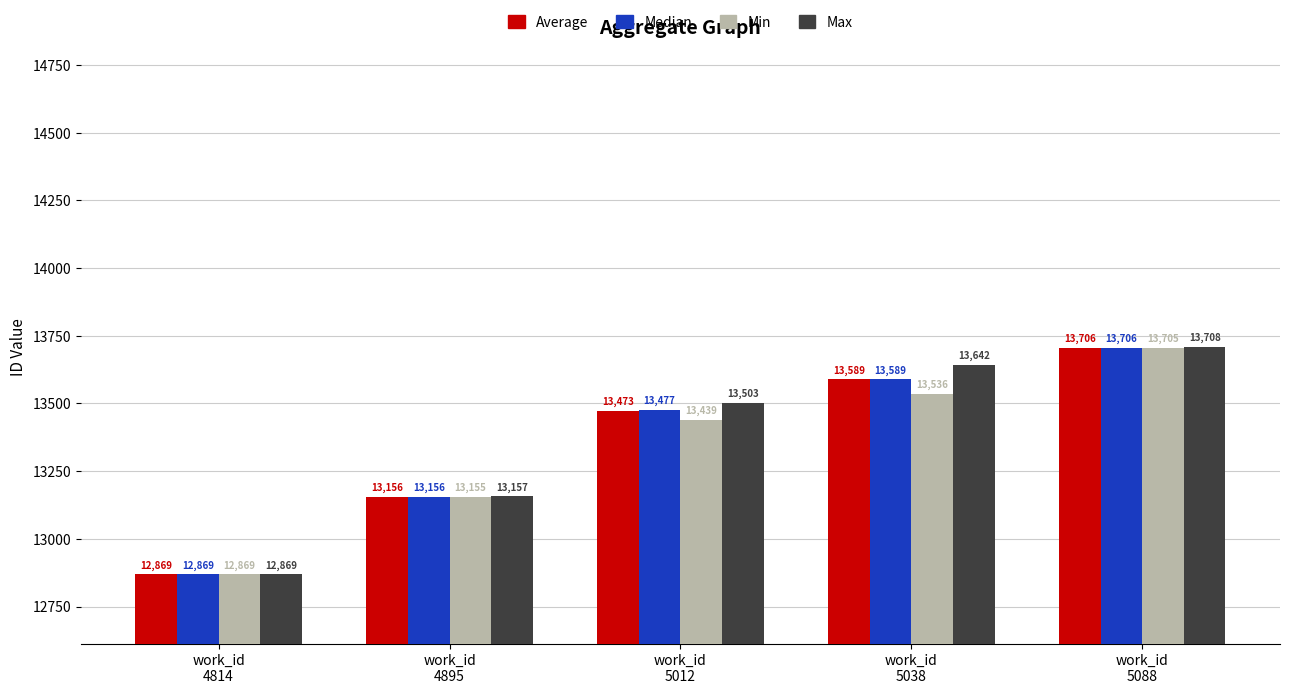

How many Average values are between 13156 and 13589?

3